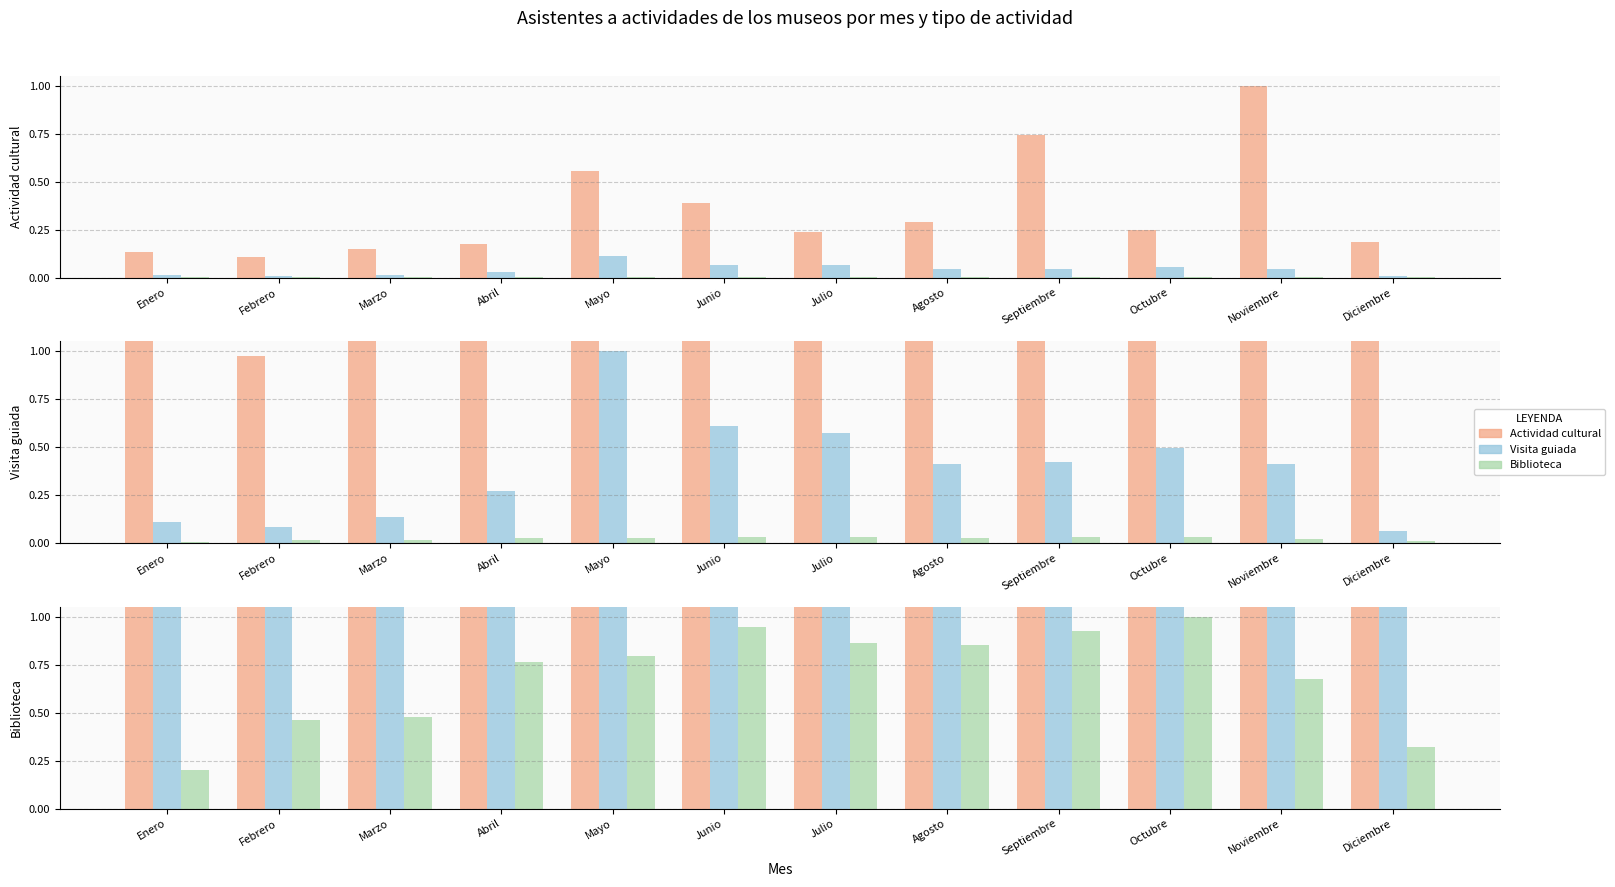

Reading left to right, what are all the values shown in this chart?

Actividad cultural: 0.1	0.1	0.1	0.2	0.6	0.4	0.2	0.3	0.7	0.2	1.0	0.2
Visita guiada: 0.0	0.0	0.0	0.0	0.1	0.1	0.1	0.0	0.0	0.1	0.0	0.0
Biblioteca: 0.0	0.0	0.0	0.0	0.0	0.0	0.0	0.0	0.0	0.0	0.0	0.0